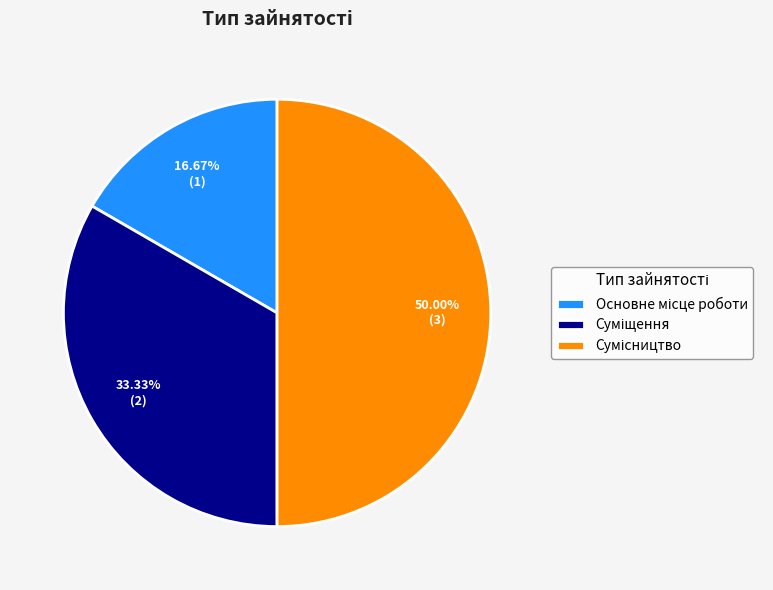

Which category has the smallest portion of the pie?

Основне місце роботи